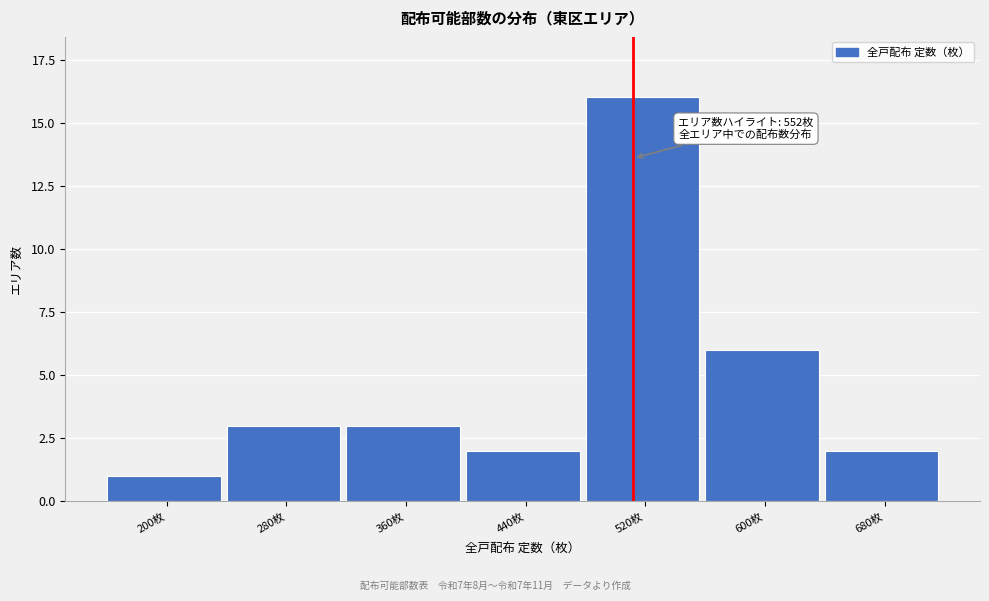

Reading left to right, extract all data points from this chart.

200枚=1	280枚=3	360枚=3	440枚=2	520枚=16	600枚=6	680枚=2